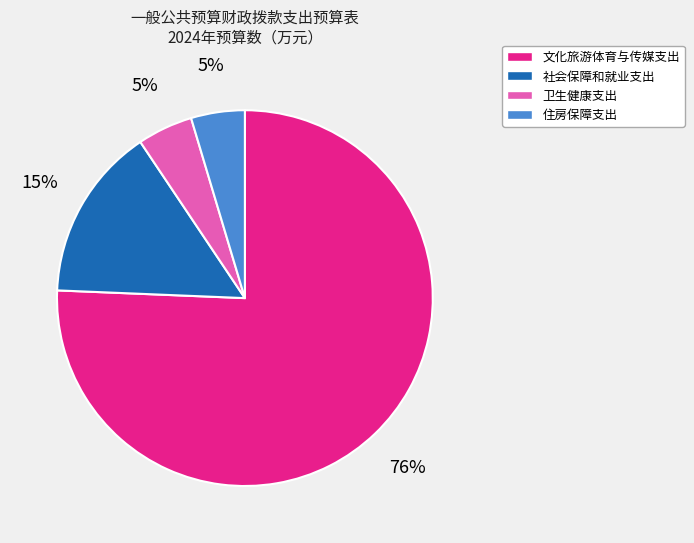

Which category has the biggest portion of the pie?

文化旅游体育与传媒支出